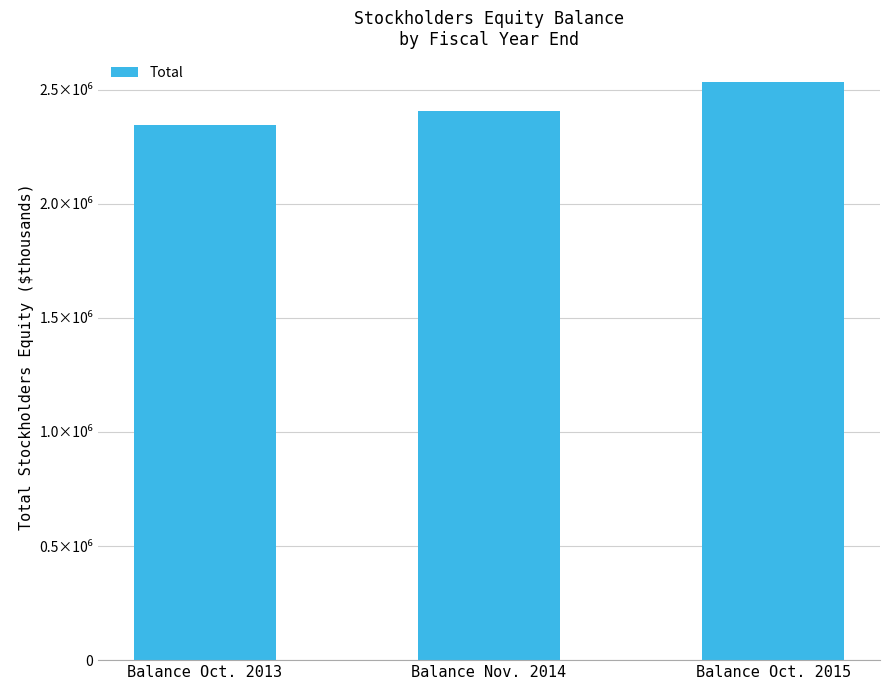

What is the label of the 2nd bar from the right?

Balance Nov. 2014